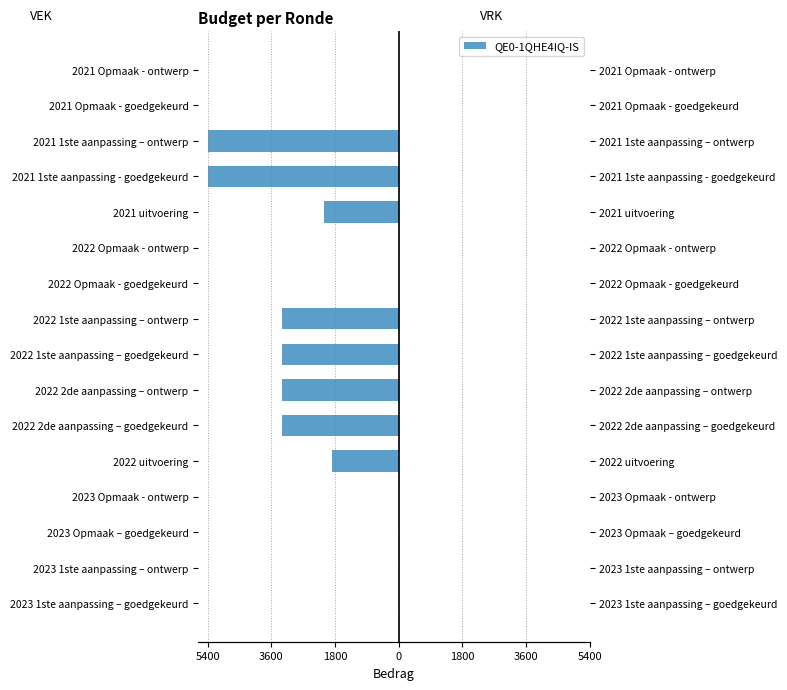

How many bars are there in total?

32